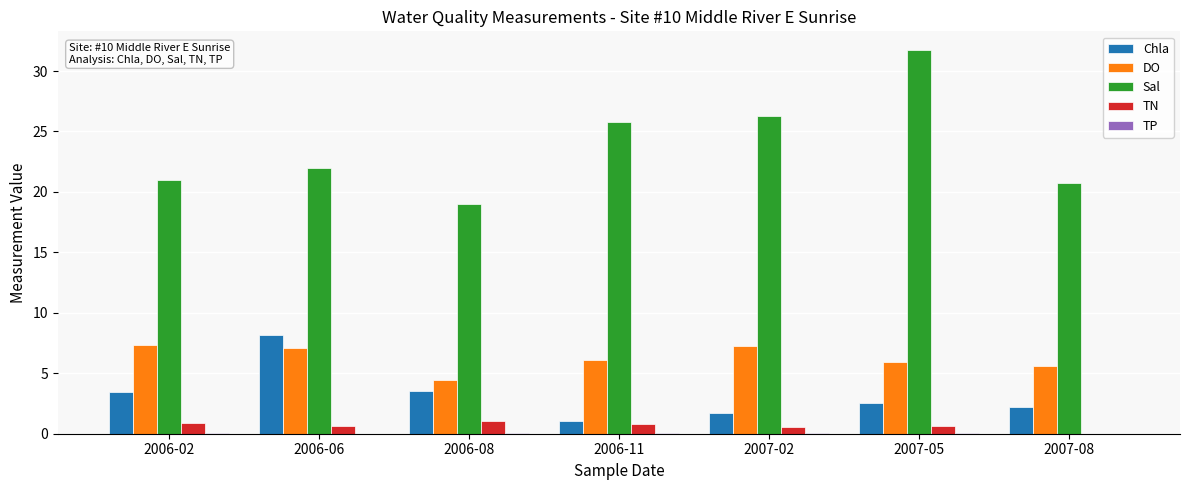

Which series has the widest spread of values?

Sal